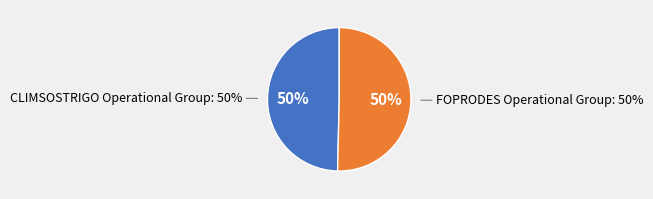

What is the smallest slice in the pie chart?

CLIMSOSTRIGO Operational Group